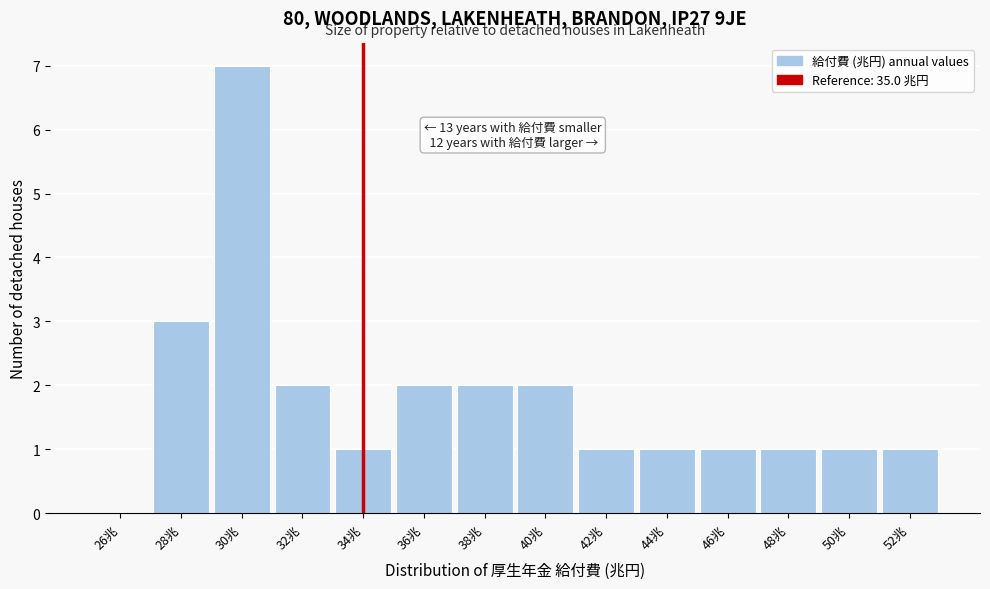

Reading left to right, extract all data points from this chart.

26兆=0	28兆=3	30兆=7	32兆=2	34兆=1	36兆=2	38兆=2	40兆=2	42兆=1	44兆=1	46兆=1	48兆=1	50兆=1	52兆=1